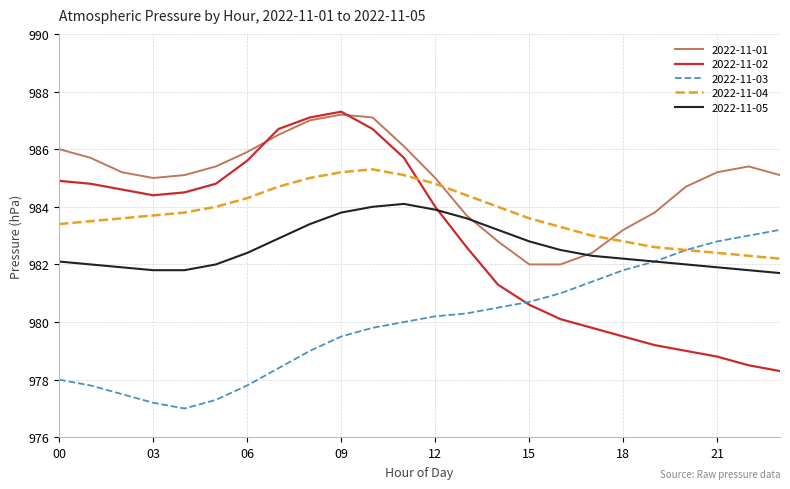

How many intersections are there between 2022-11-01 and 2022-11-04?

2